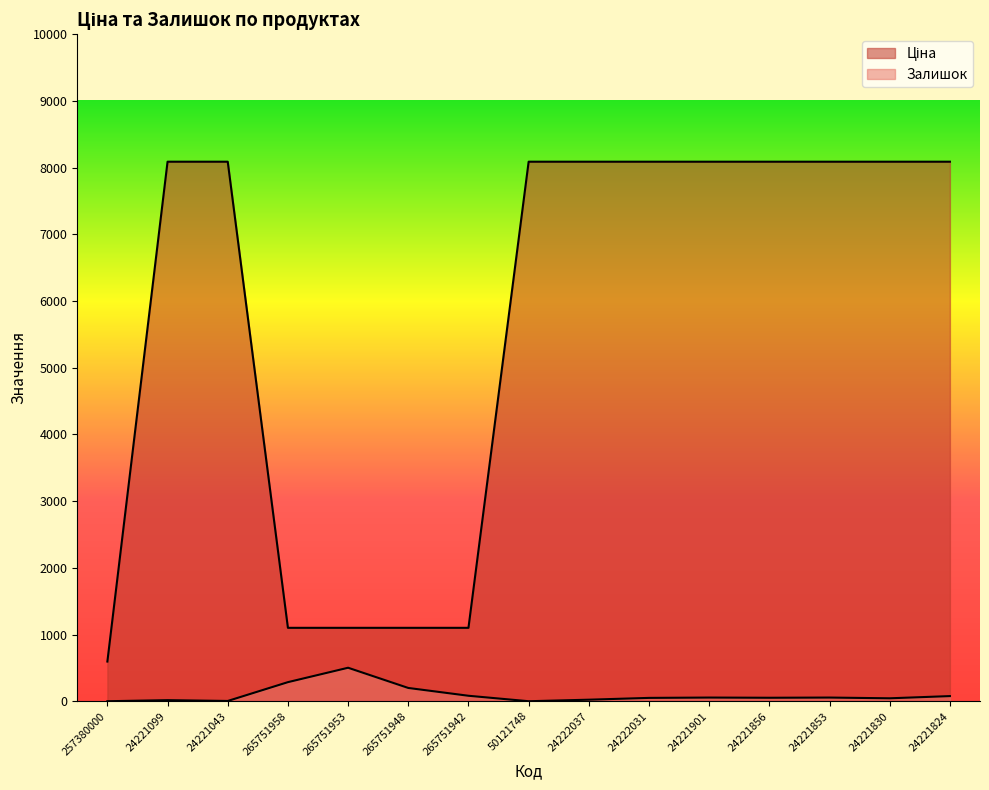

What is the difference between the Ціна values at 265751958 and 24222037?

6988.5